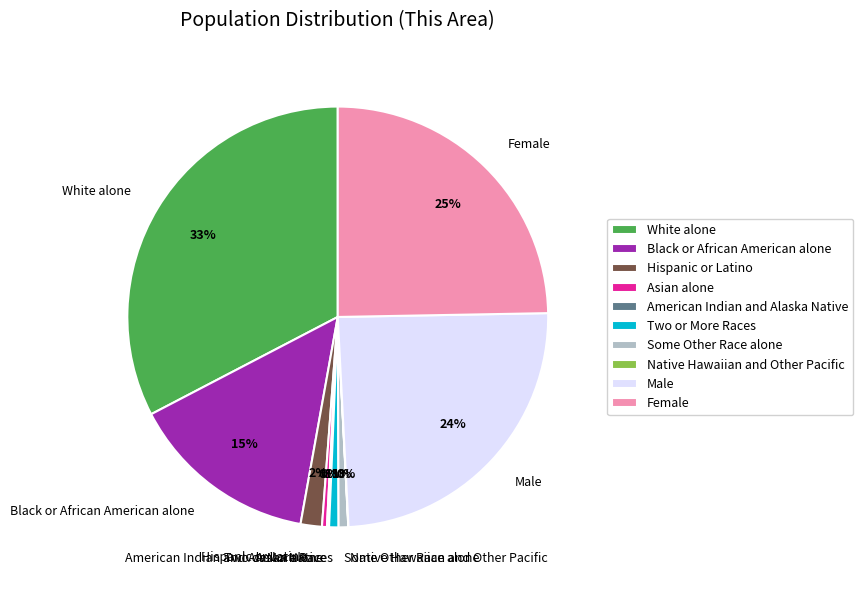

Which slice is the largest?

White alone